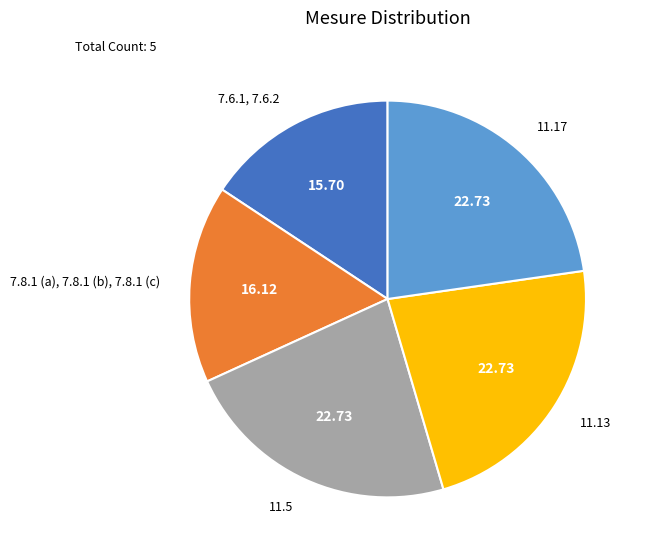

Is there a majority slice in this chart?

No